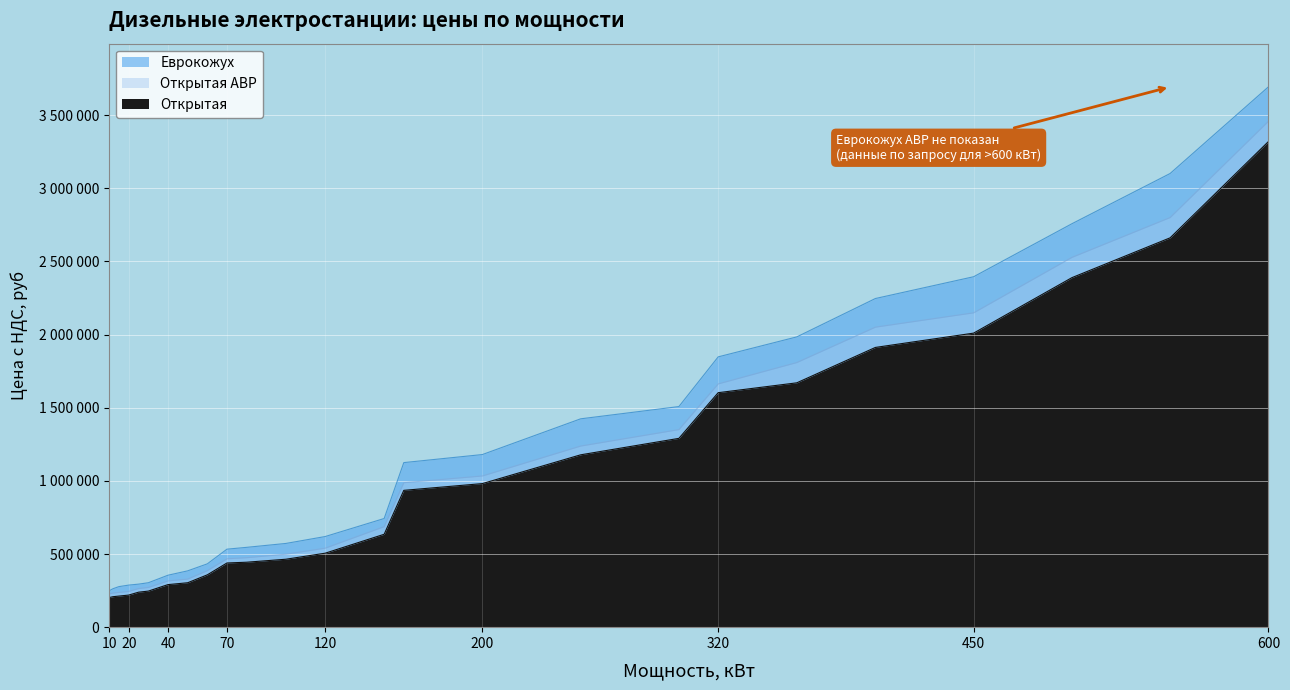

At how many categories does at least one series exceed 2832573?

2